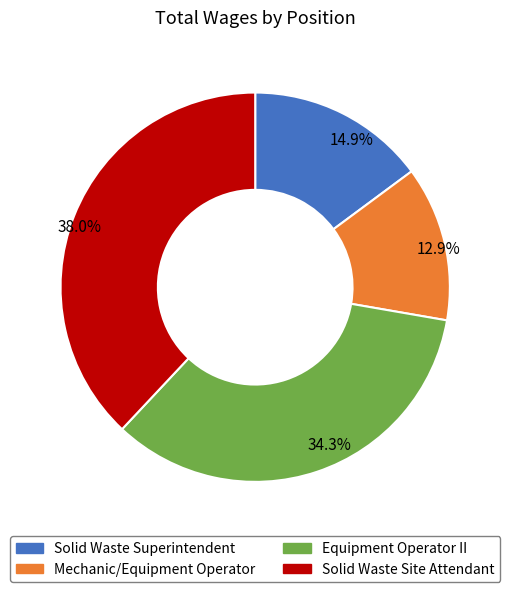

Is there a majority slice in this chart?

No